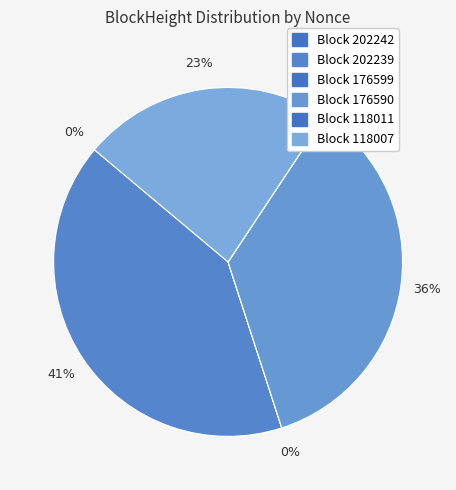

Which category has the biggest portion of the pie?

202239